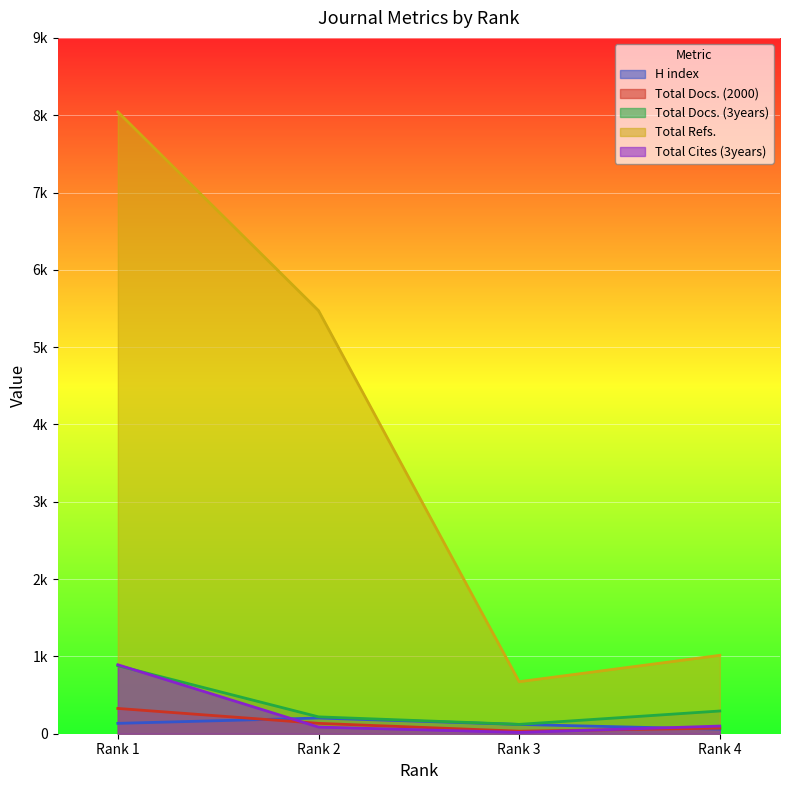

Between which two adjacent categories do Total Docs. (2000) and H index first intersect?

Rank 1 and Rank 2